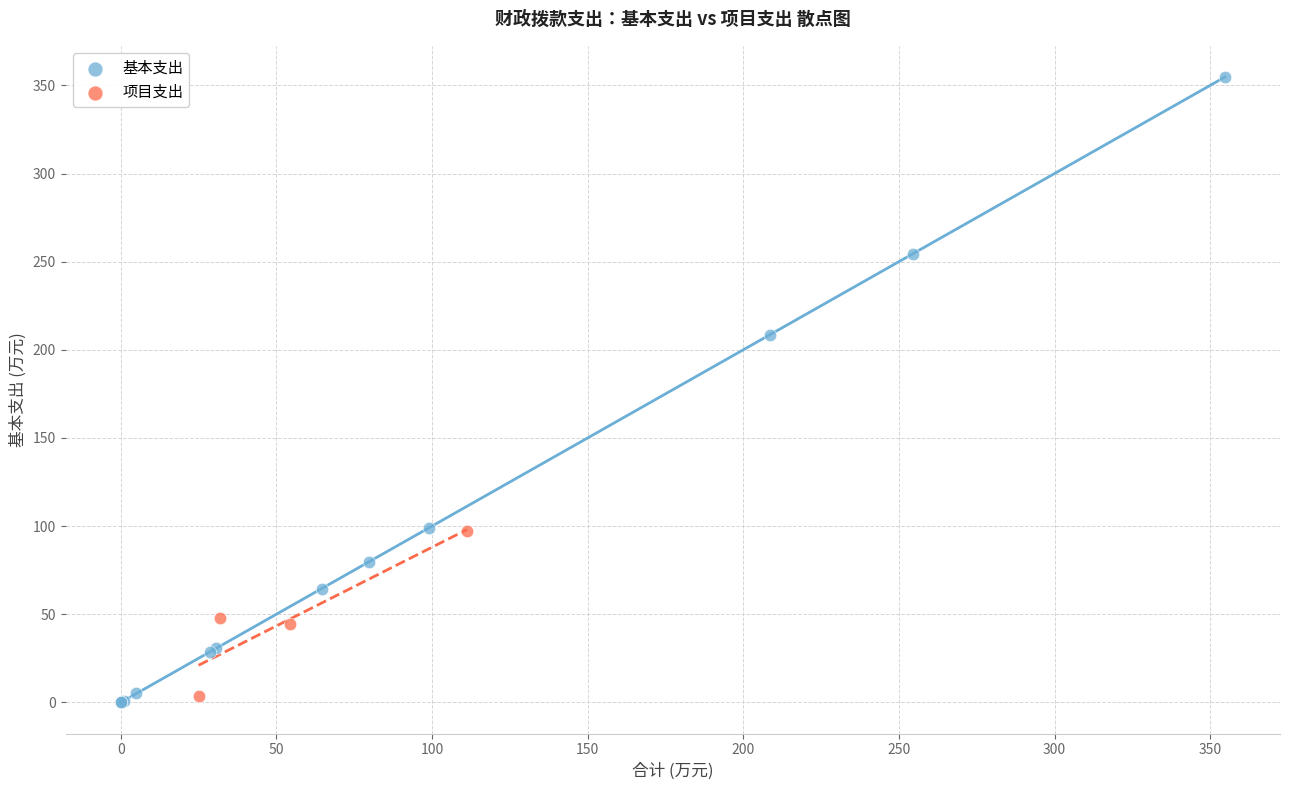

Which series reaches the maximum Y coordinate?

基本支出